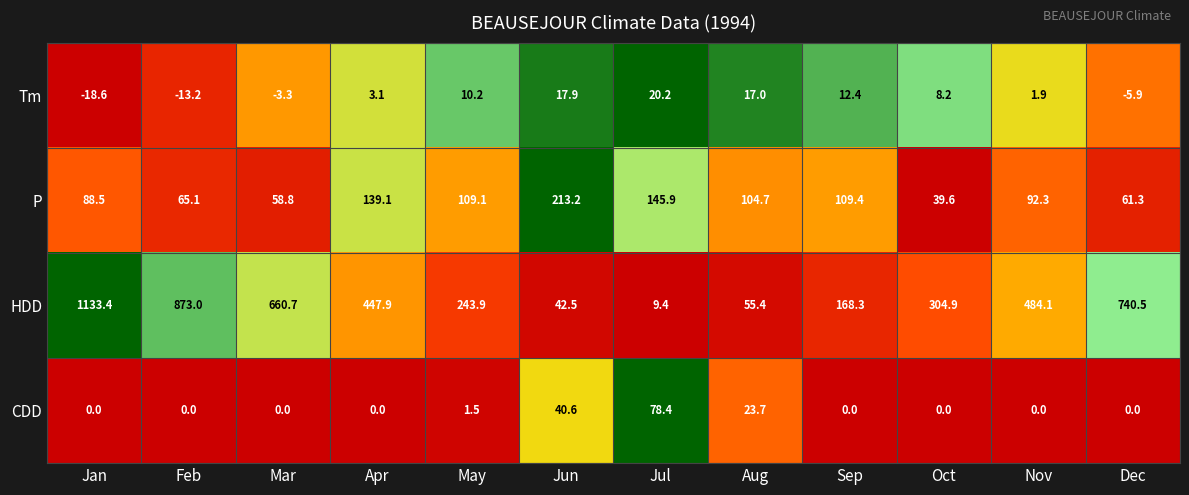

At how many categories does at least one series exceed 0?

12